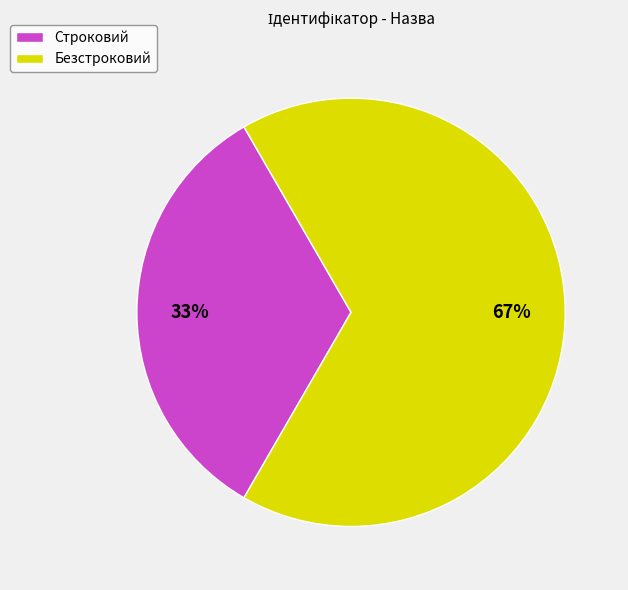

Is it true that Строковий is 44% of the pie?

False